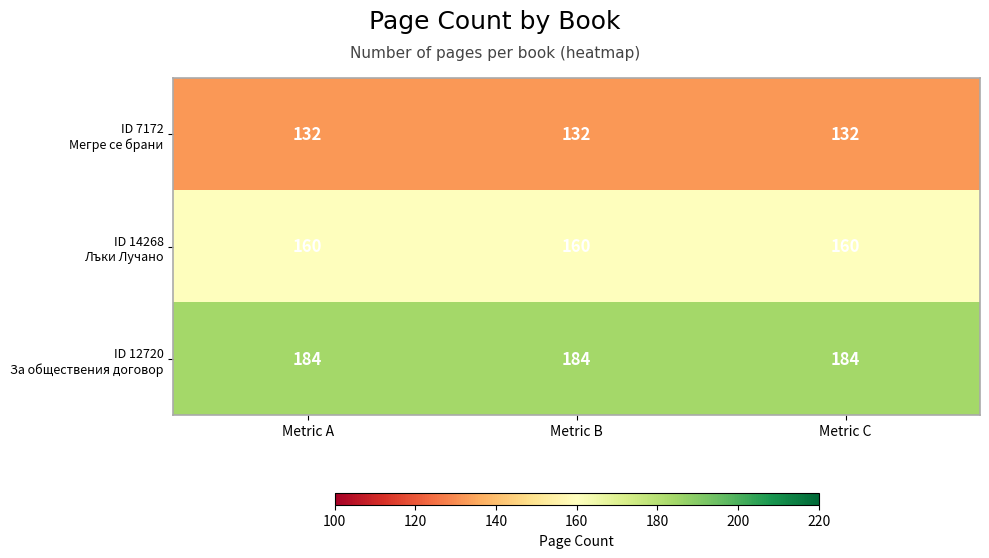

What is the total value across all series at Metric A?

476